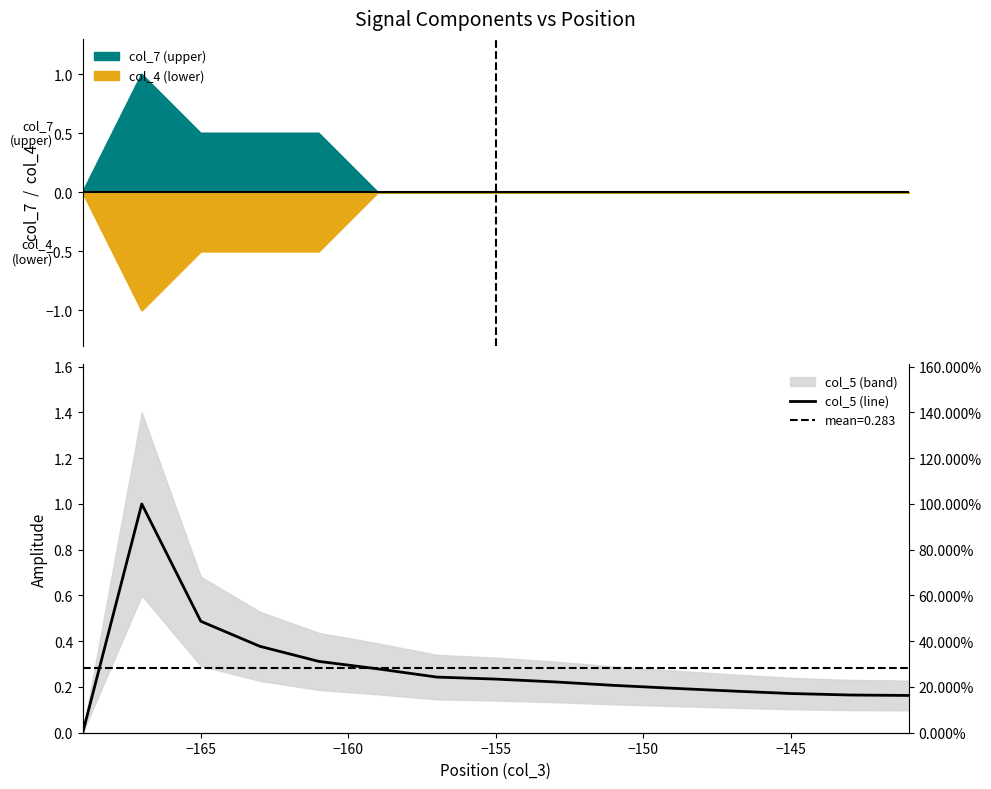

Does the chart have visible grid lines?

No